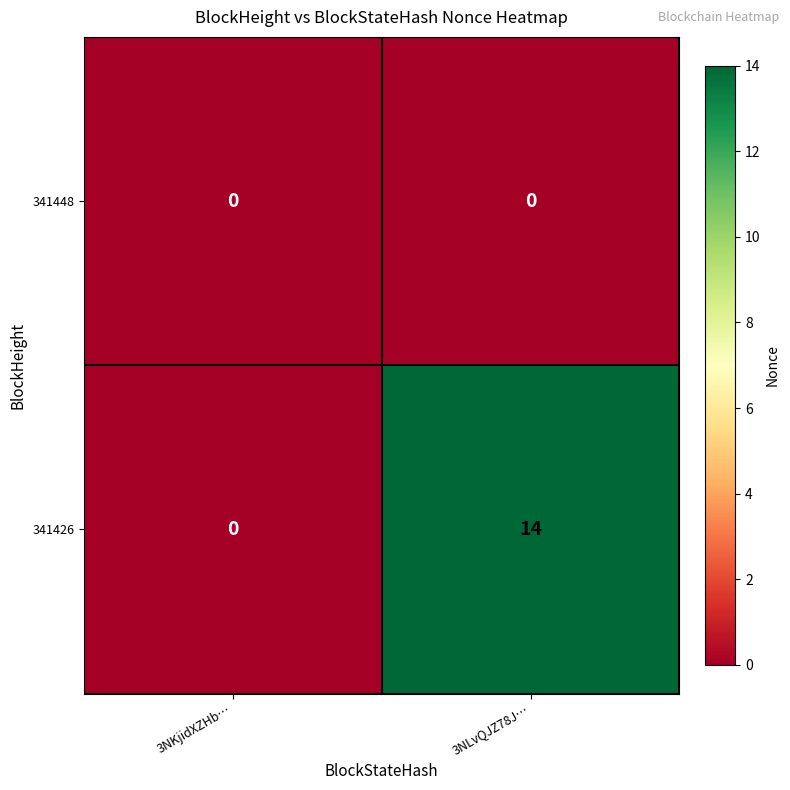

True or false: 341448 has a value of 0 at 3NLvQJZ78J….

True